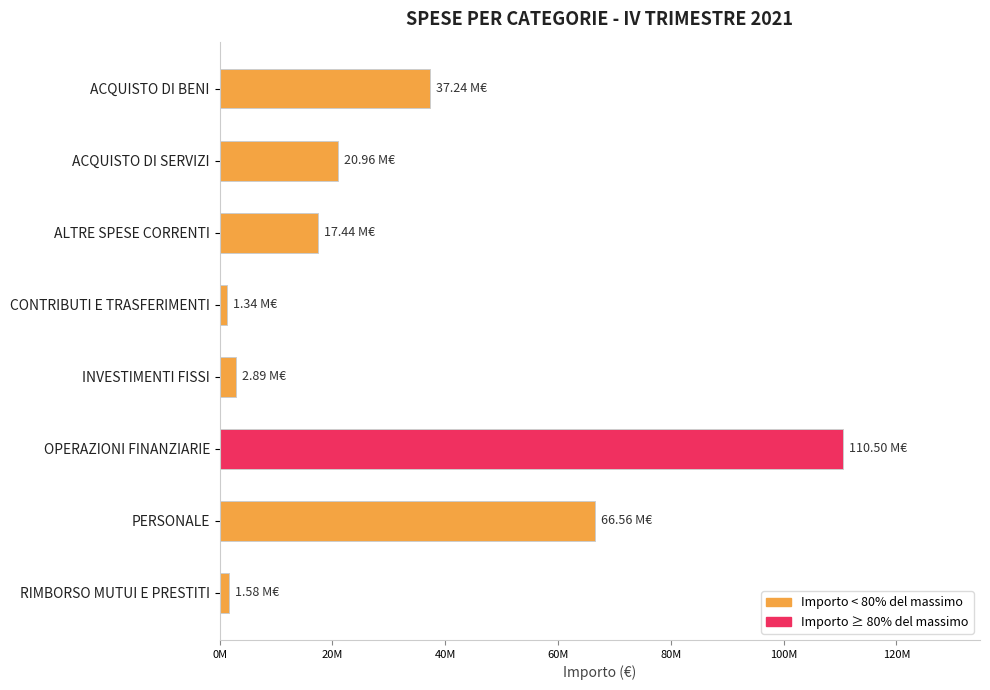

Does the chart contain stacked bars?

No